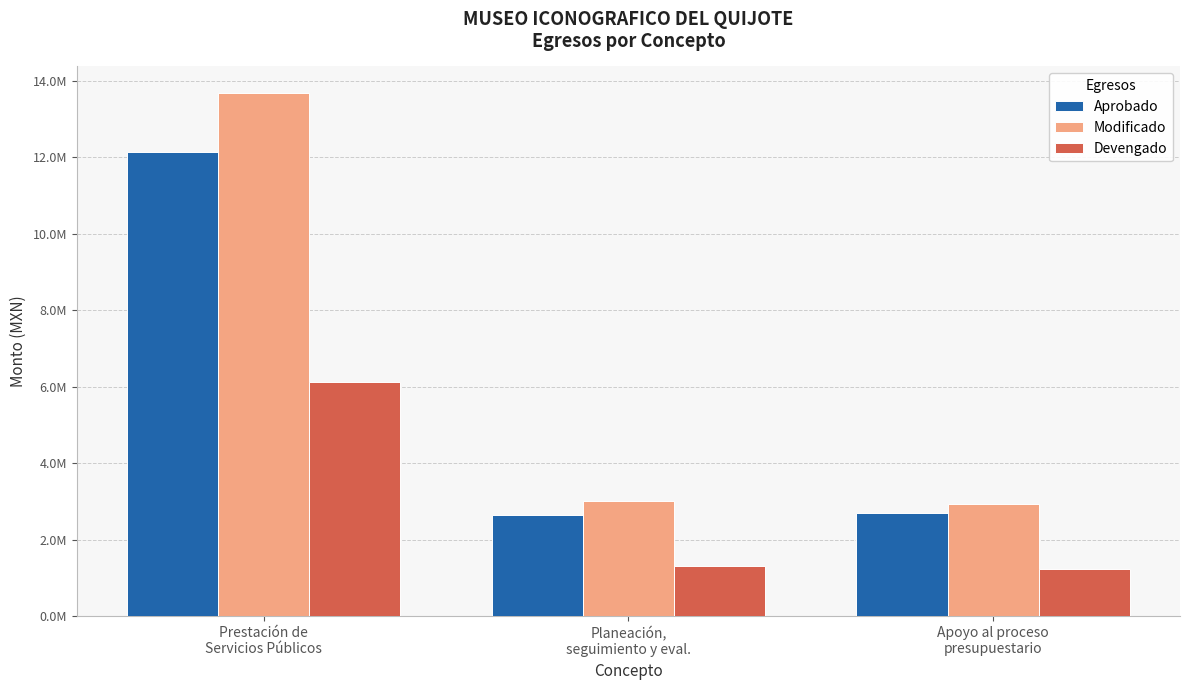

At which label does Aprobado reach its peak?

Prestación de
Servicios Públicos